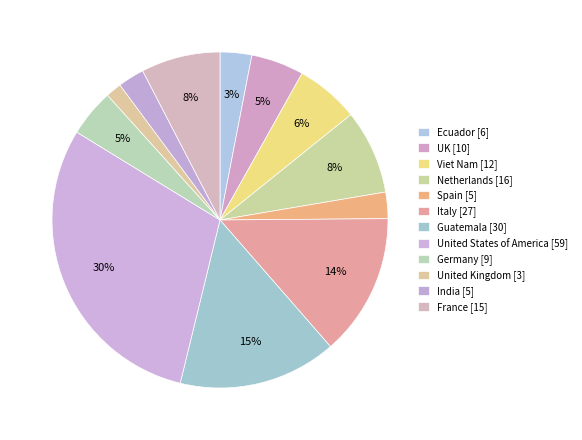

Count the number of slices in the pie.

12